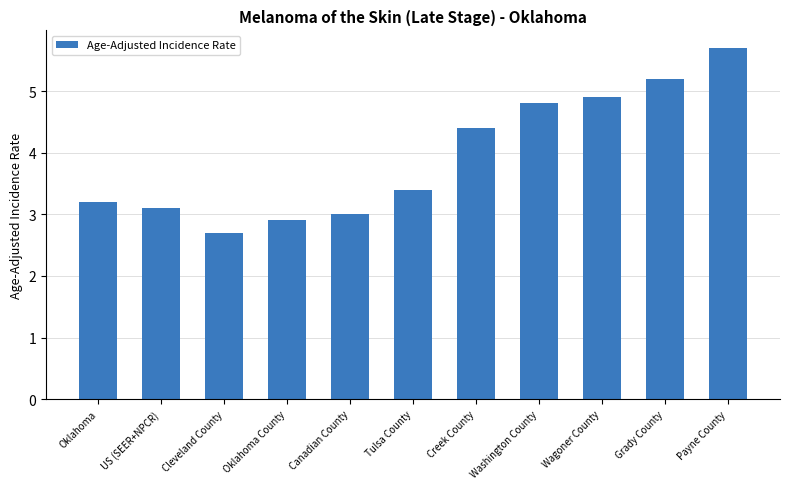

Reading left to right, extract all data points from this chart.

3.2	3.1	2.7	2.9	3.0	3.4	4.4	4.8	4.9	5.2	5.7